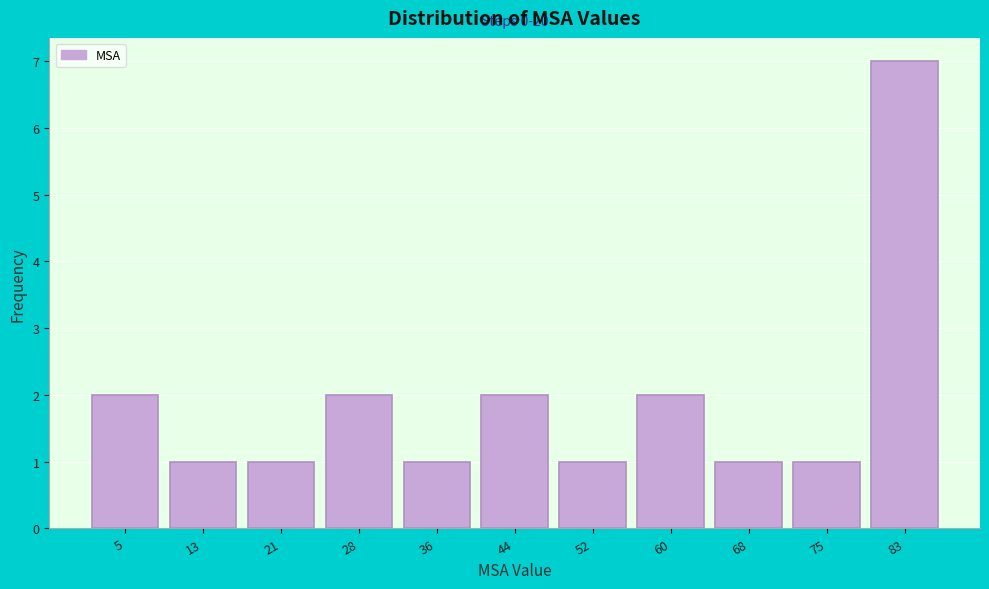

Reading left to right, list all the values displayed in this chart.

2	1	1	2	1	2	1	2	1	1	7